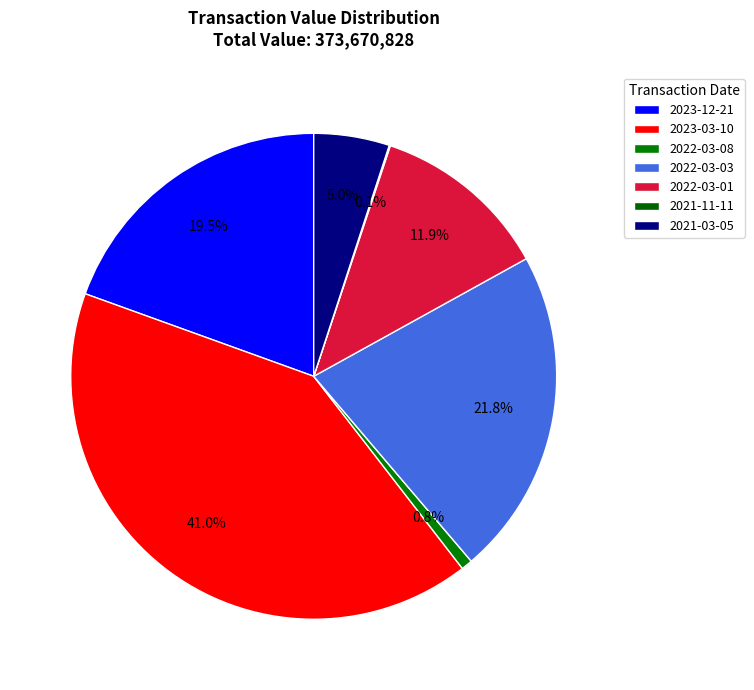

Is there any slice that represents more than half of the pie?

No